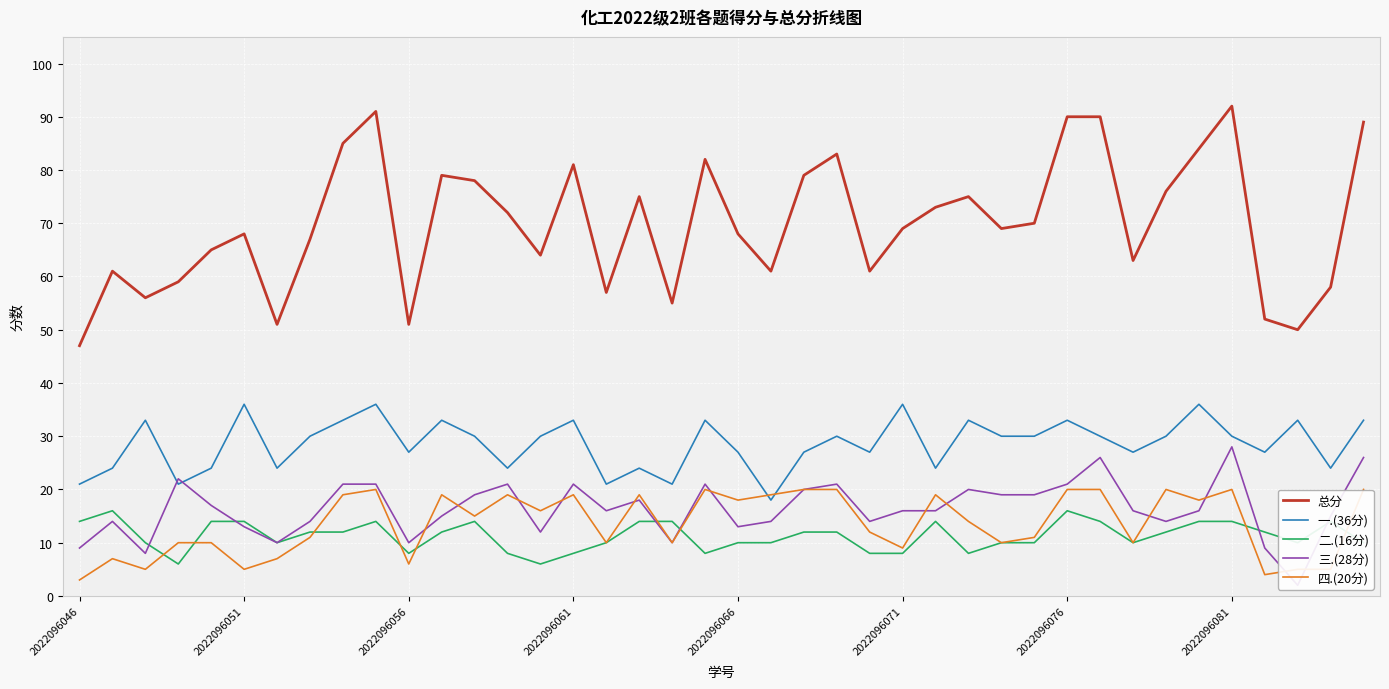

The 二.(16分) series shows 12 at 22. True or false?

True